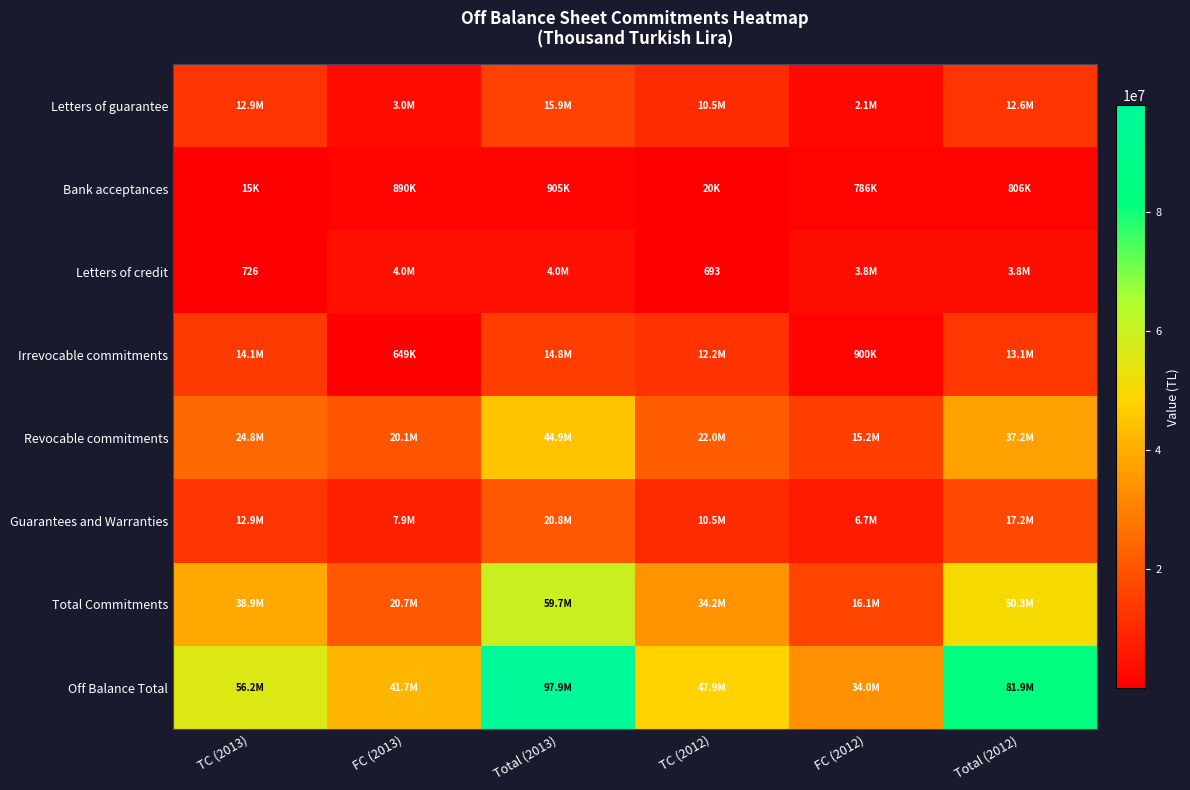

How many distinct data groups are displayed?

8